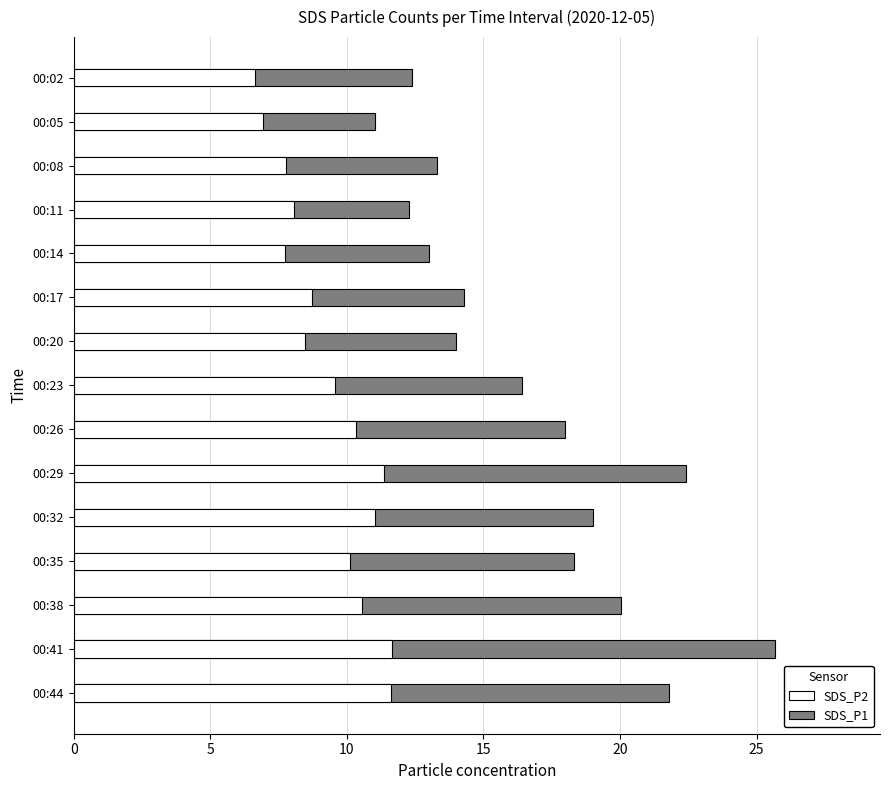

Count the number of data series in this chart.

2